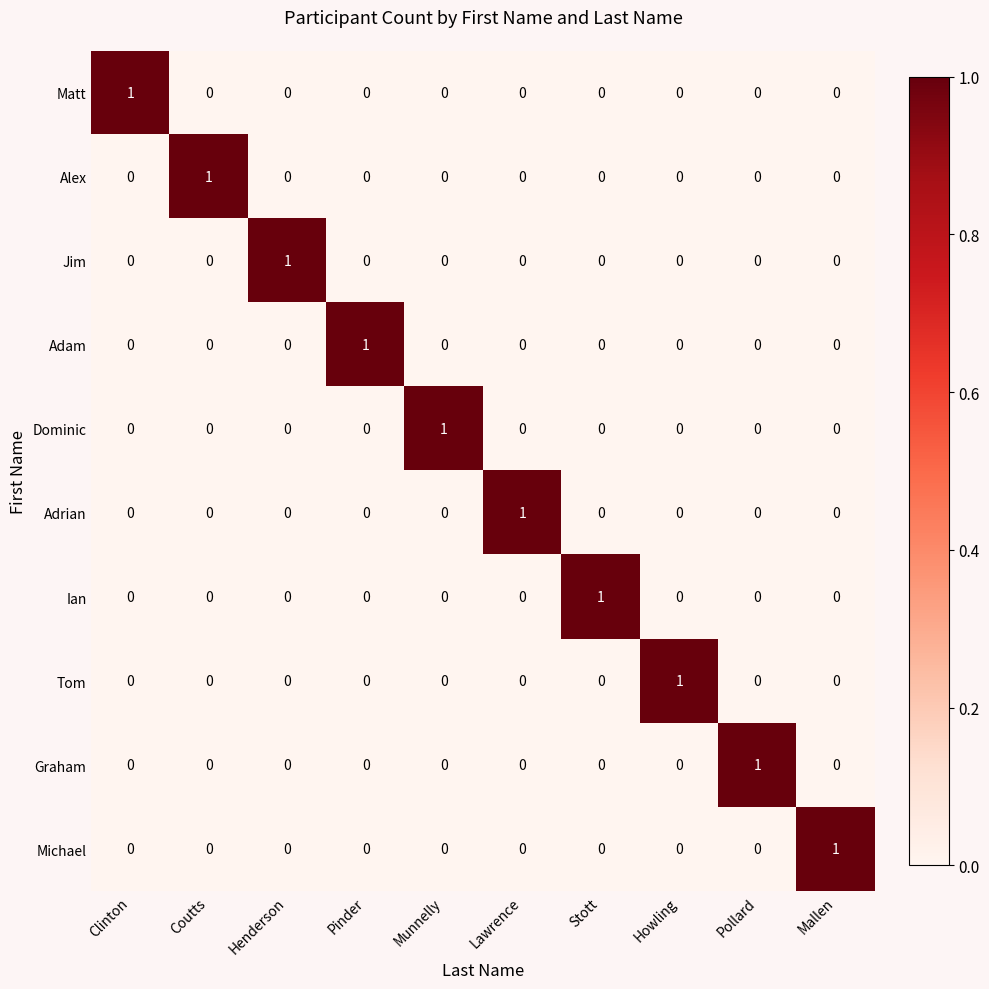

How many Tom values are between 0 and 1?

10